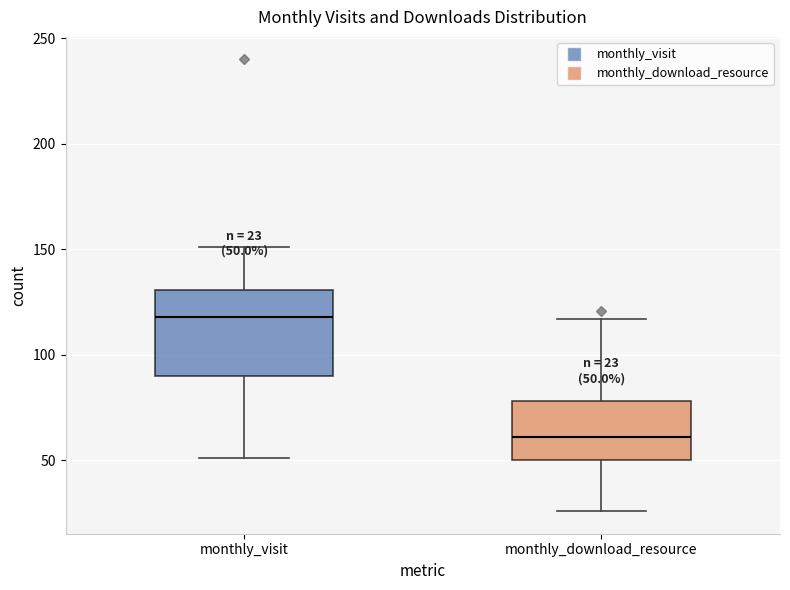

Which box is the tallest, from its lower edge to its upper edge?

monthly_visit